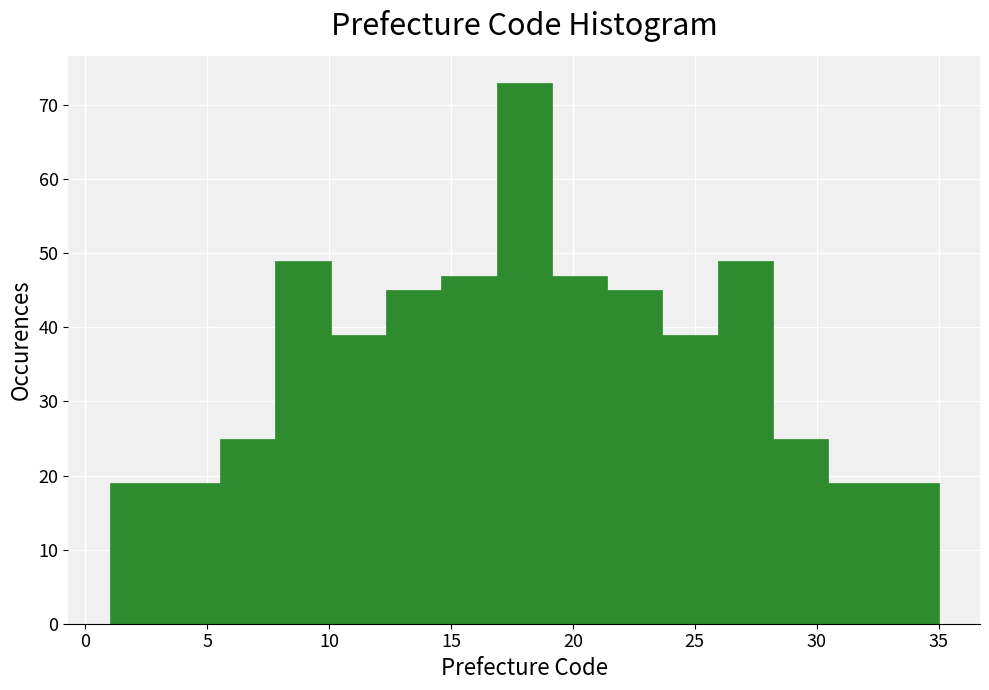

Which range on the x-axis has the tallest bar?

17.0 to 19.0